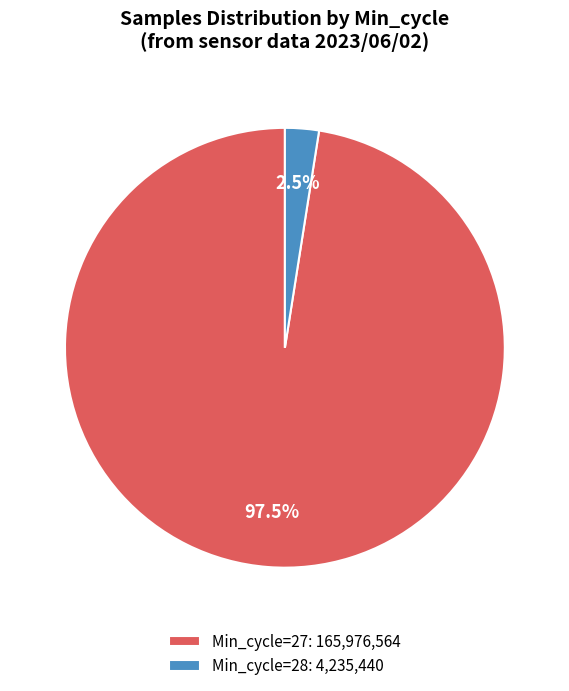

Does any single category account for the majority?

Yes